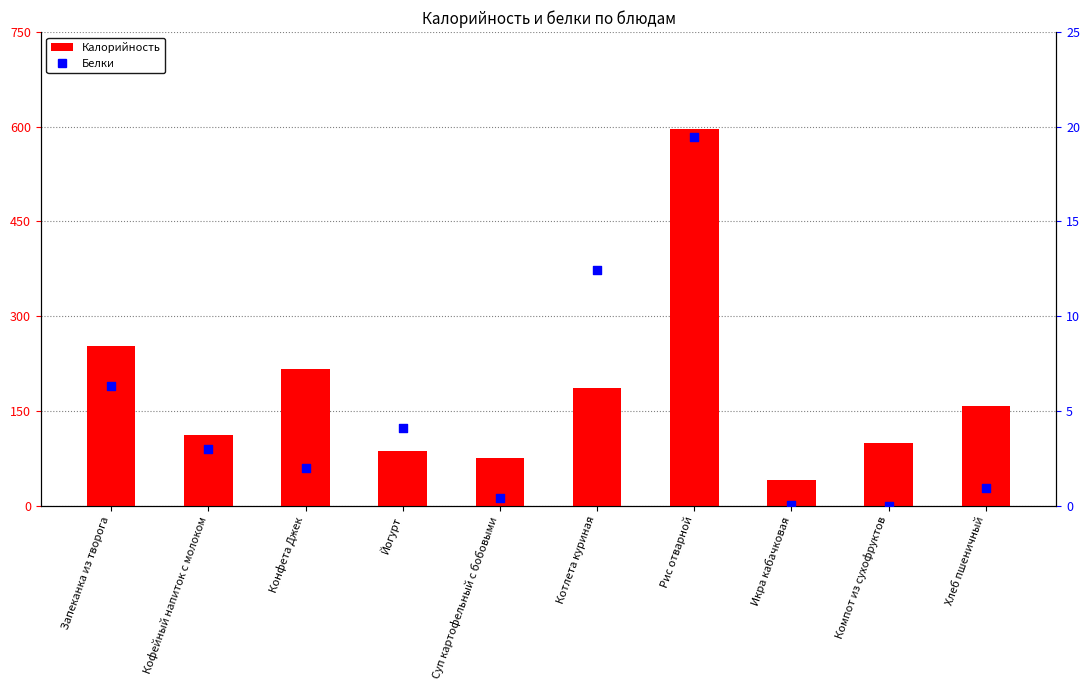

What are all the series names shown in the legend?

Калорийность, Белки